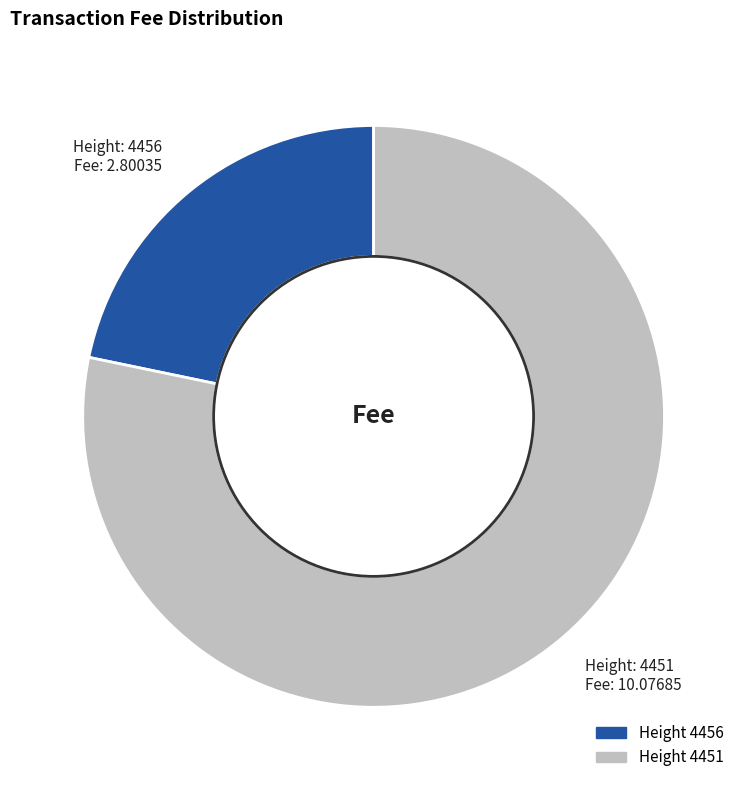

Is there any slice that represents more than half of the pie?

Yes